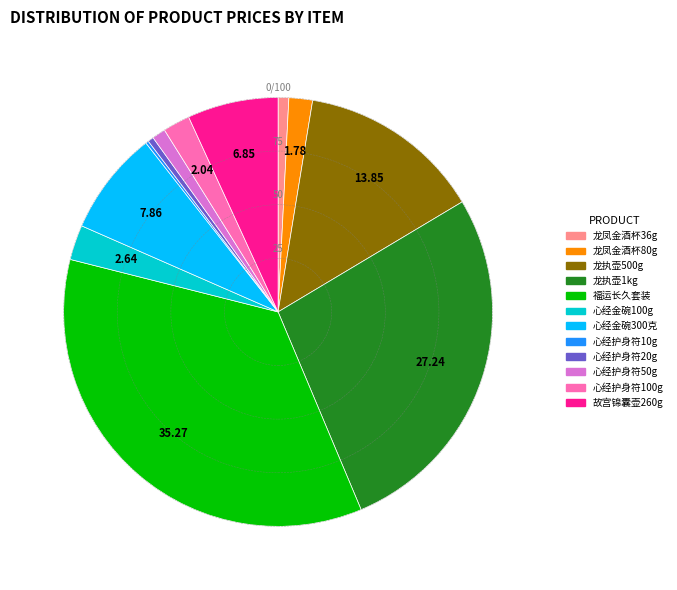

What is the ratio of the value at 龙执壶500g to the value at 心经护身符20g?

31.4